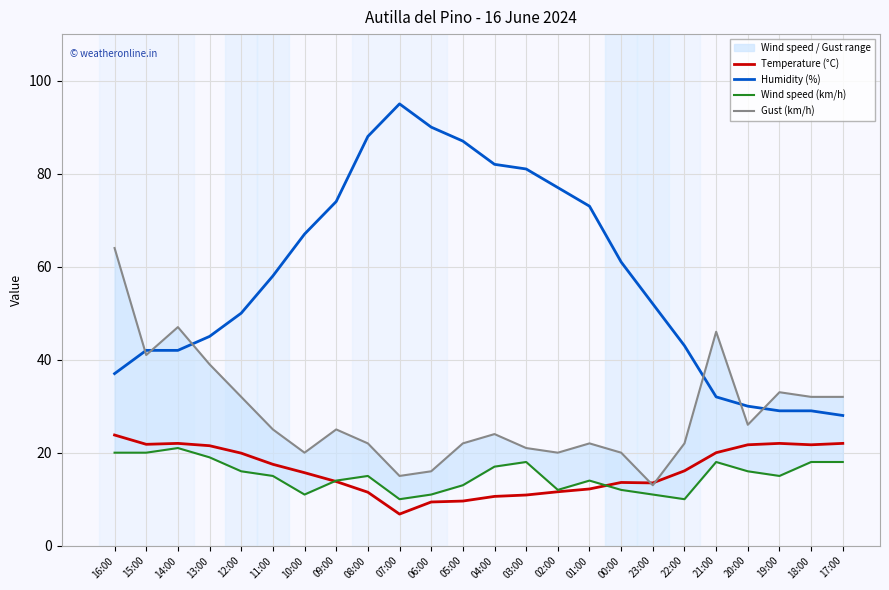

At how many categories does at least one series exceed 13?

24